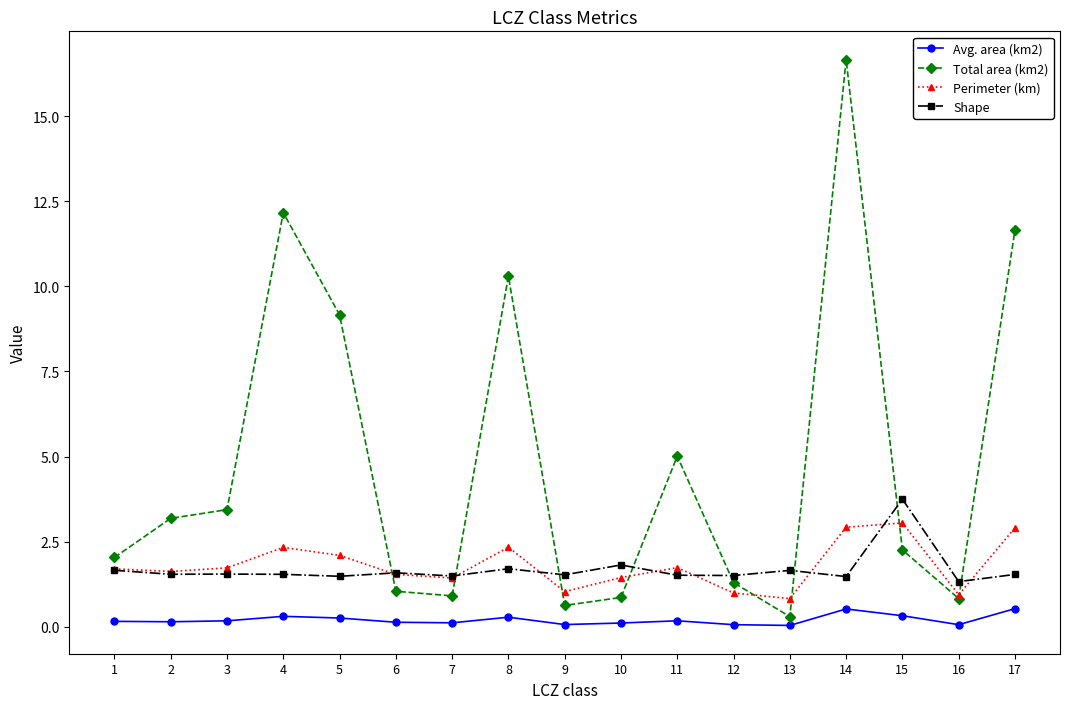

Which category has the highest value in the Shape series?

15